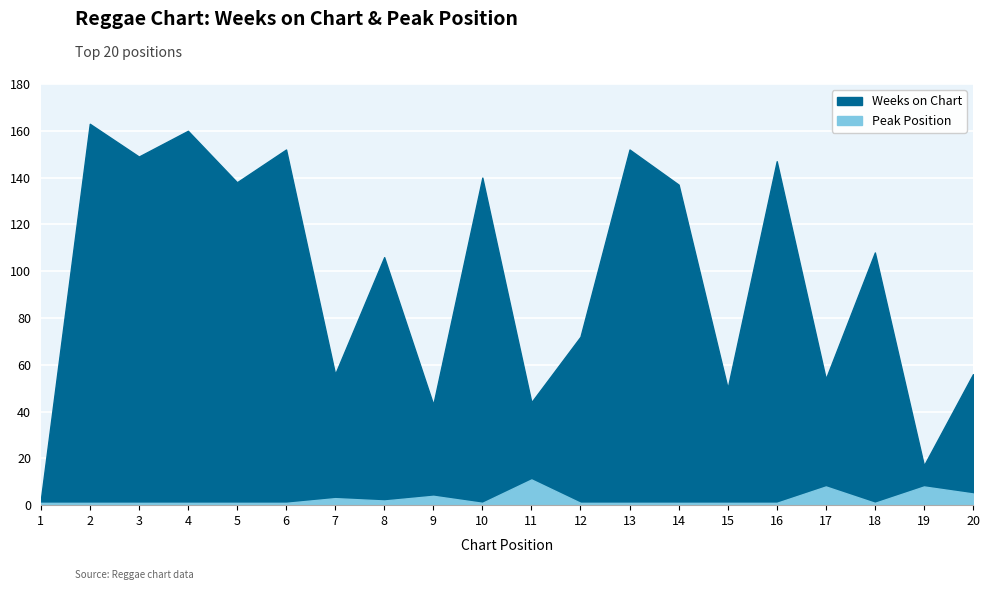

At which category is the sum across all series the highest?

2